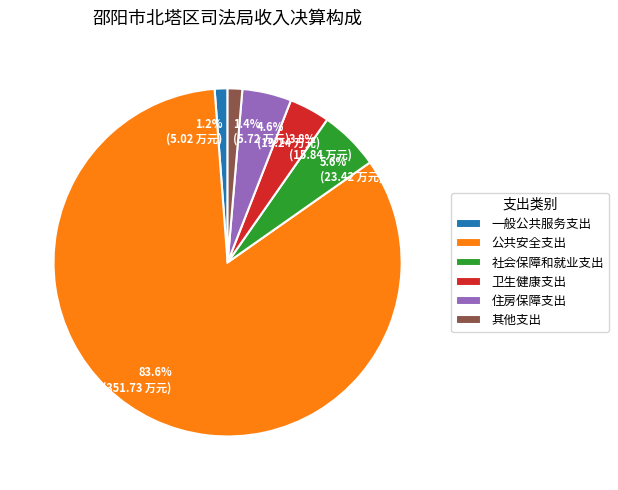

To the nearest percent, what is the average slice percentage?

17%